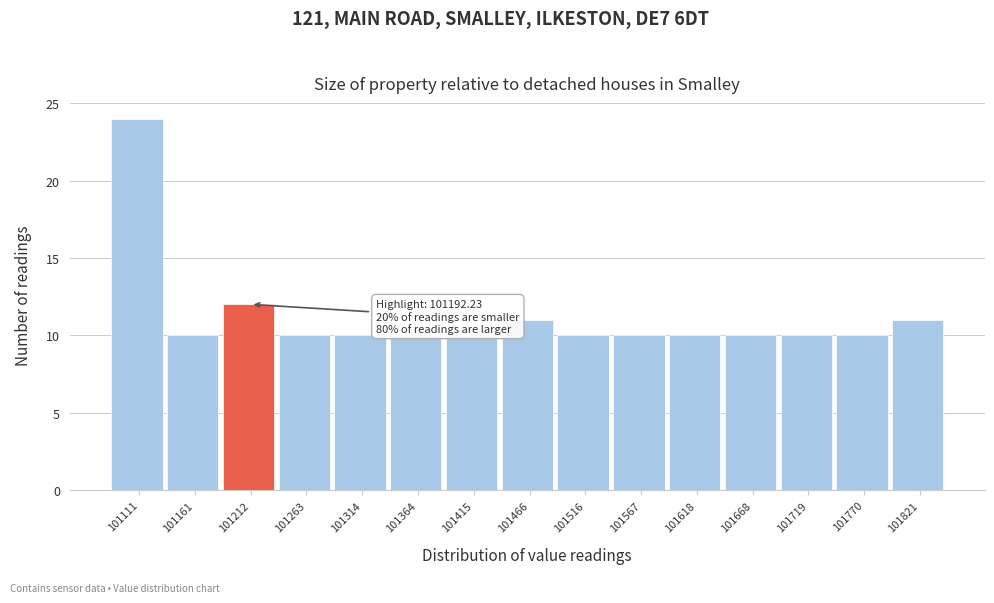

Which range on the x-axis has the tallest bar?

101090 to 101140